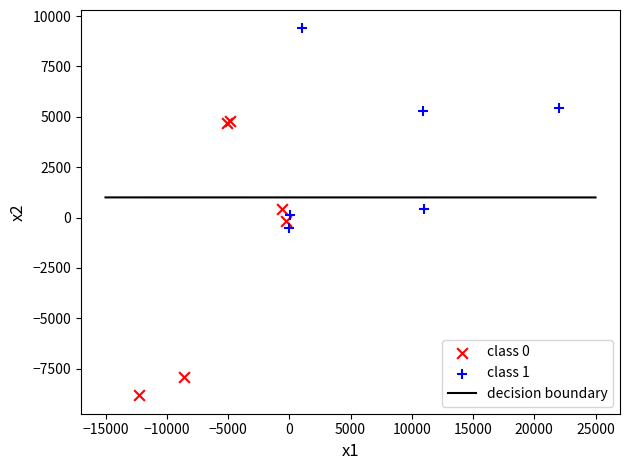

Which series reaches the maximum Y coordinate?

class 1